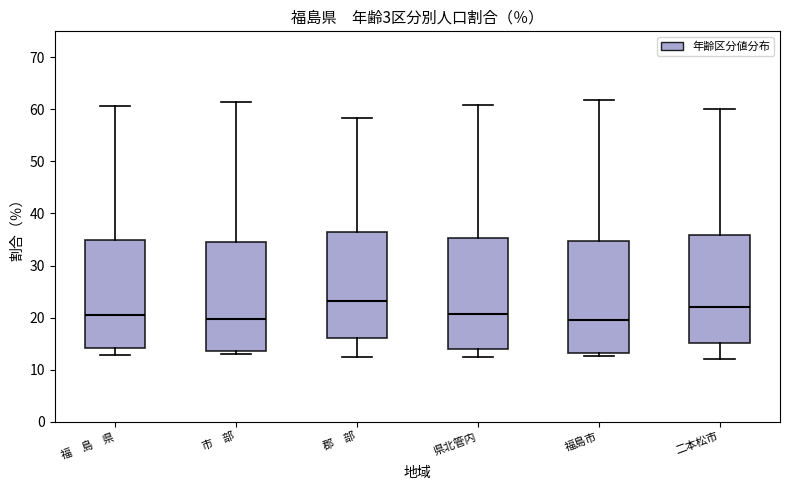

Reading left to right, transcribe this box plot: for each box, give where its median line is, the range the box spans, and where its two whiskers end, as read against the y-axis. The values are not printed on the chart, so give them approximately, as read against the axis.

福 島 県: median 20, box 14 to 35, whiskers 13 to 61
市 部: median 20, box 14 to 35, whiskers 13 to 61
郡 部: median 23, box 16 to 37, whiskers 12 to 58
県北管内: median 21, box 14 to 35, whiskers 12 to 61
福島市: median 19, box 13 to 35, whiskers 13 (just below the box's lower edge) to 62
二本松市: median 22, box 15 to 36, whiskers 12 to 60